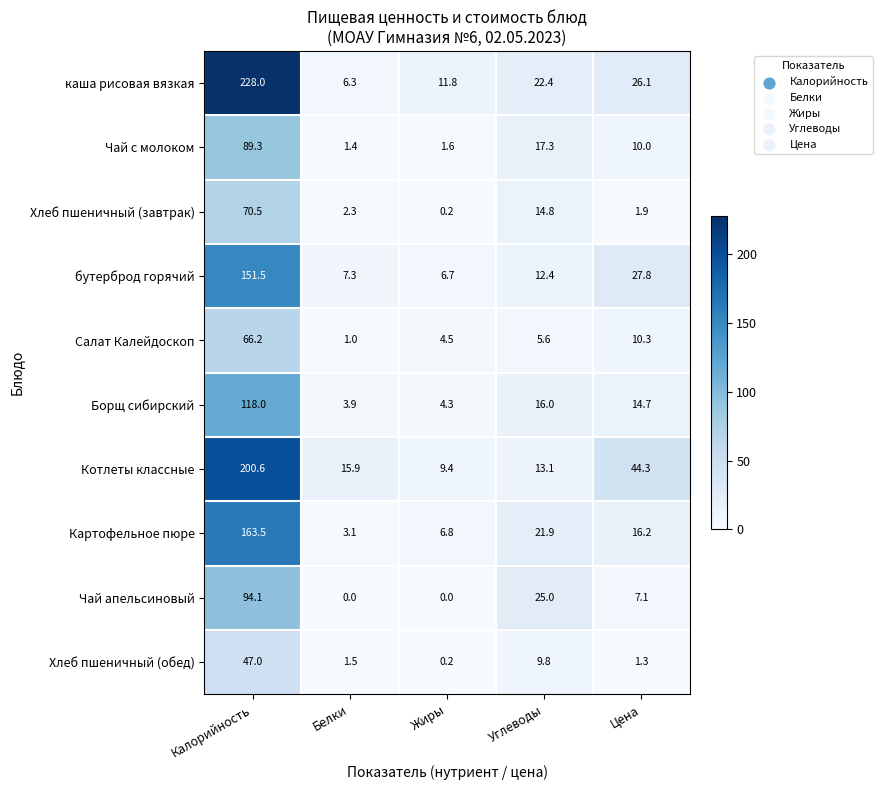

At how many categories does at least one series exceed 125?

1